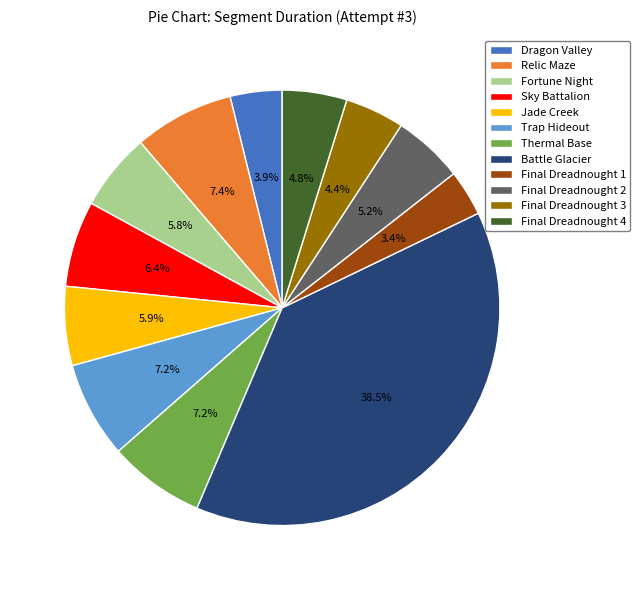

True or false: Dragon Valley accounts for 4% of the total.

True